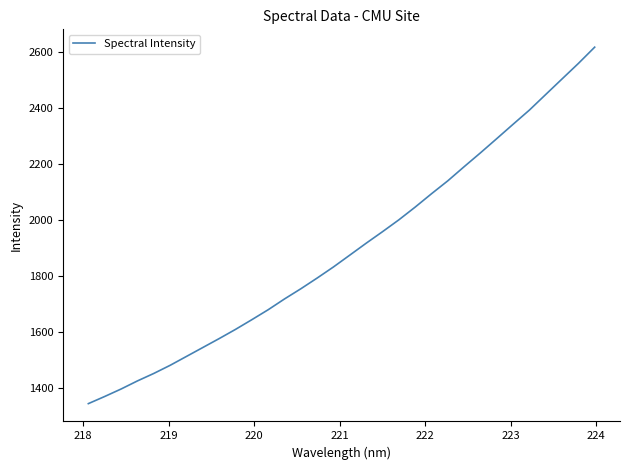

What is the difference between the maximum and minimum values?

1275.0